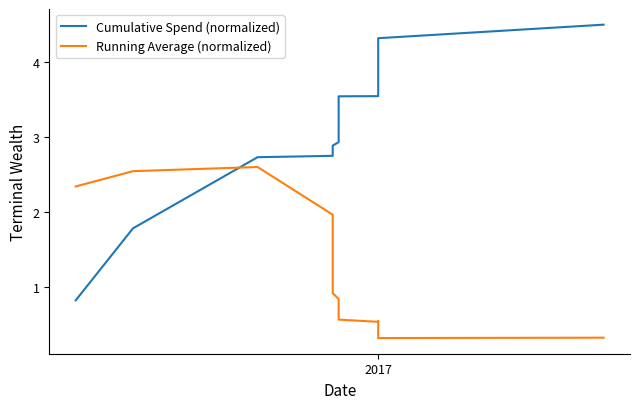

True or false: Running Average (normalized) and Cumulative Spend (normalized) cross at least once.

True